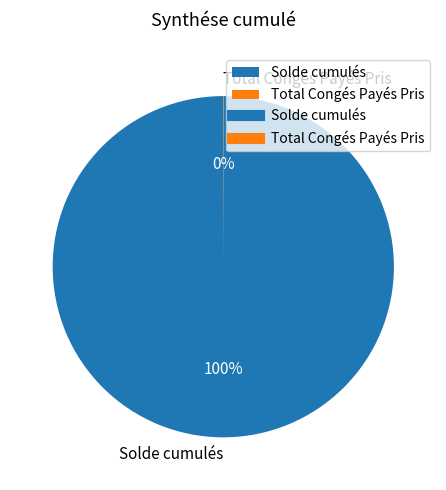

Which slice represents more than half of the pie?

Solde cumulés